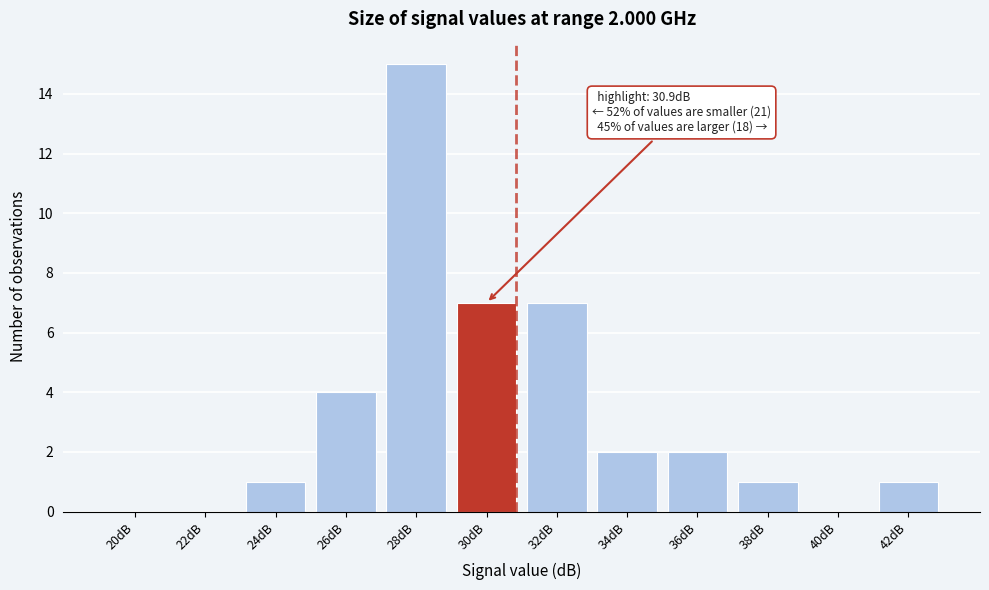

Reading right to left, transcribe all the data shown in this chart.

42dB=1	40dB=0	38dB=1	36dB=2	34dB=2	32dB=7	30dB=7	28dB=15	26dB=4	24dB=1	22dB=0	20dB=0